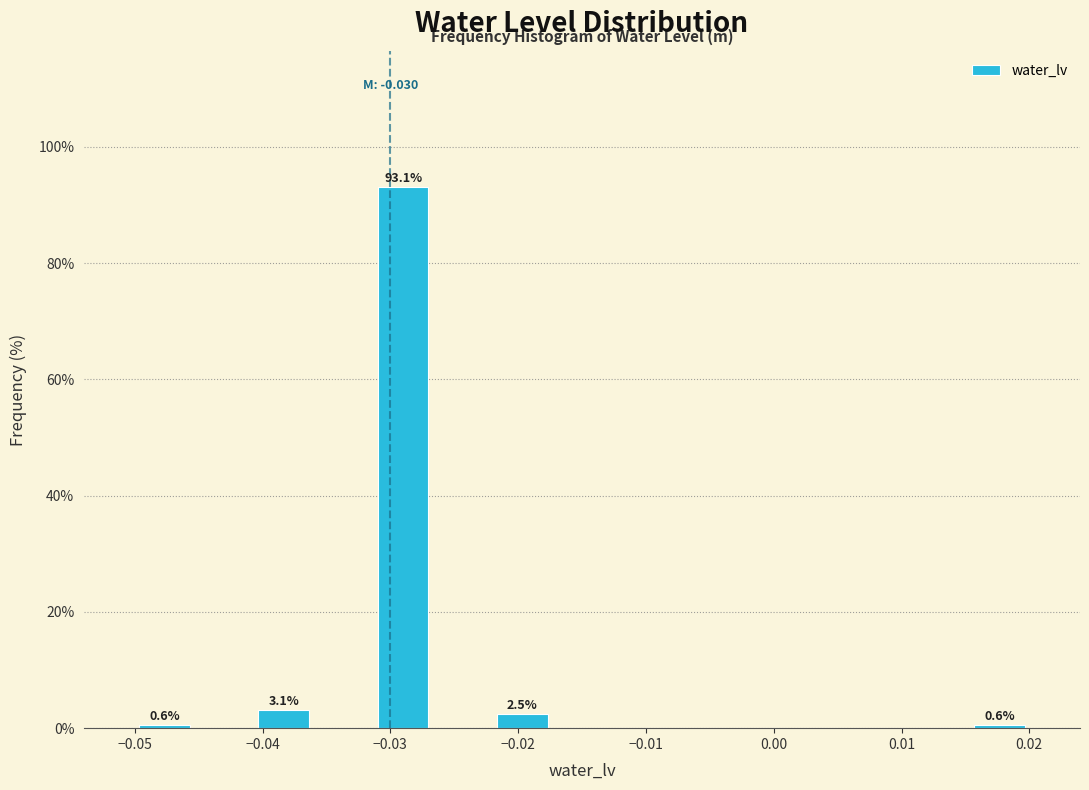

Over which range of the x-axis is the bar tallest?

-0.031 to -0.027